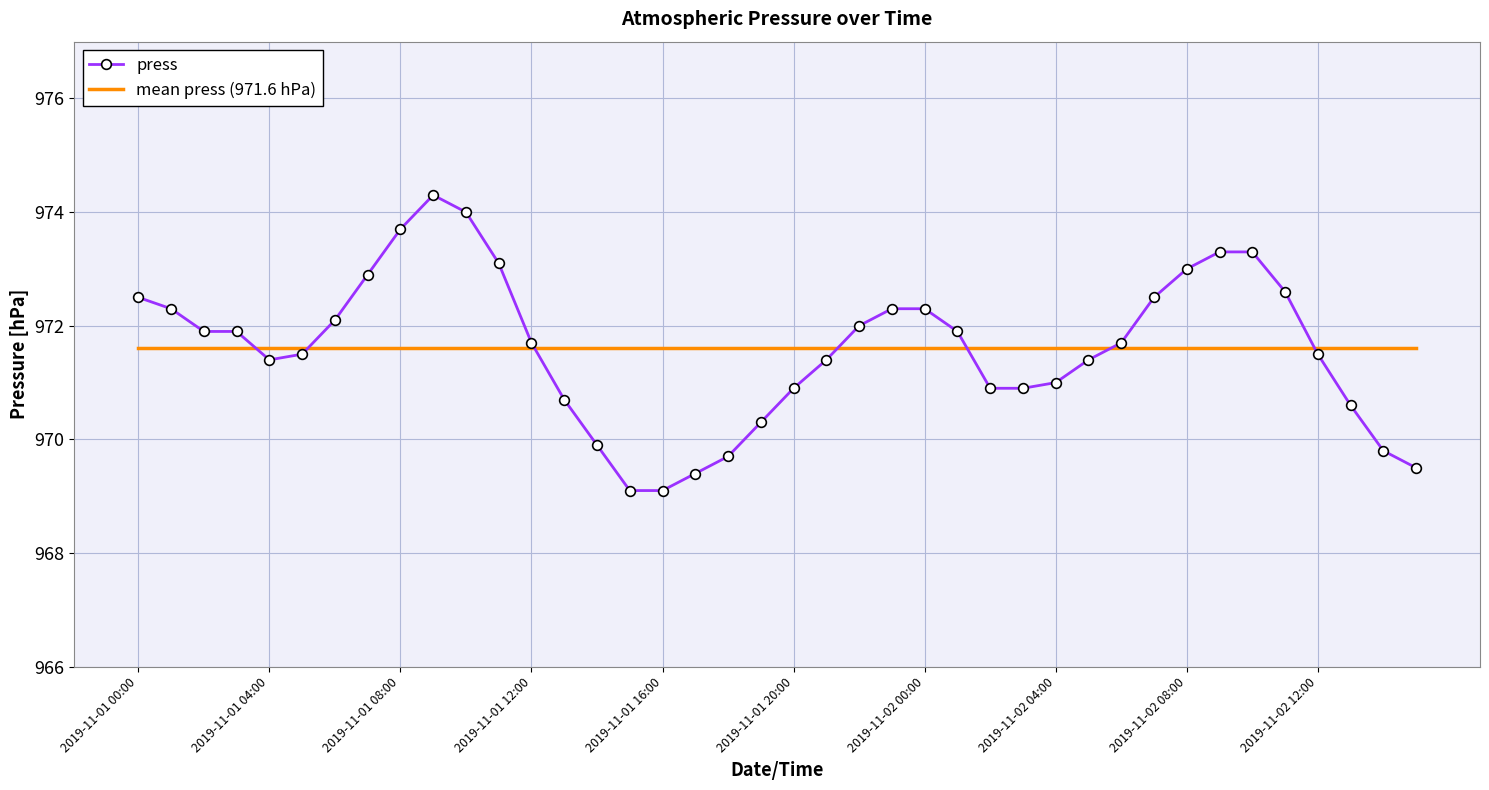

After their last crossing, which series has the higher values: press or mean press (971.6 hPa)?

mean press (971.6 hPa)